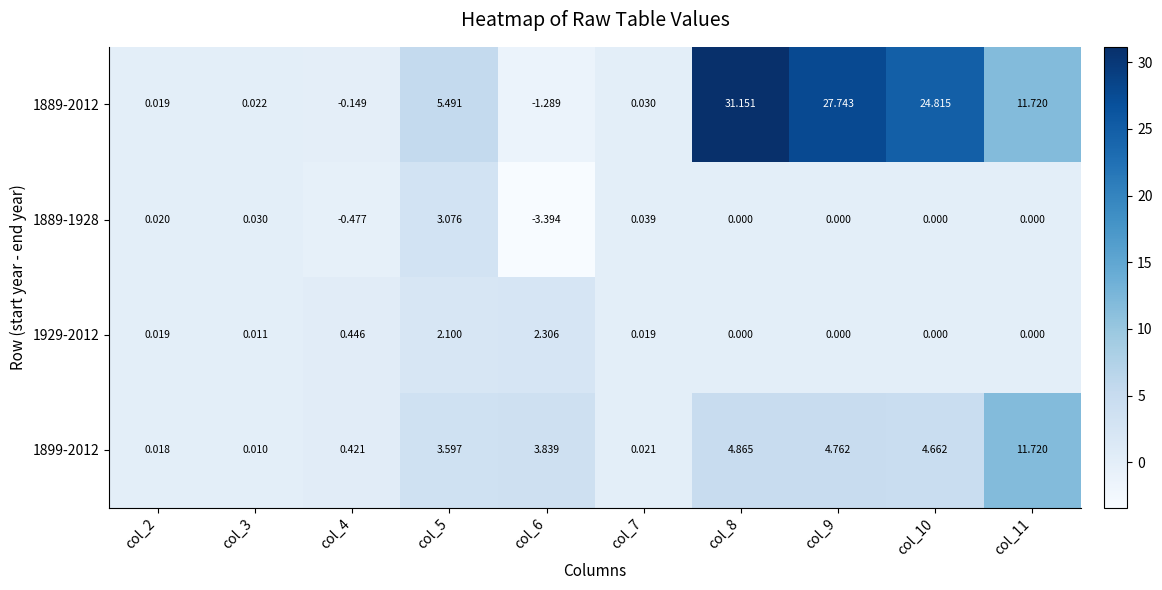

Is the value of 1889-2012 at col_4 greater than the value of 1929-2012 at col_11?

No